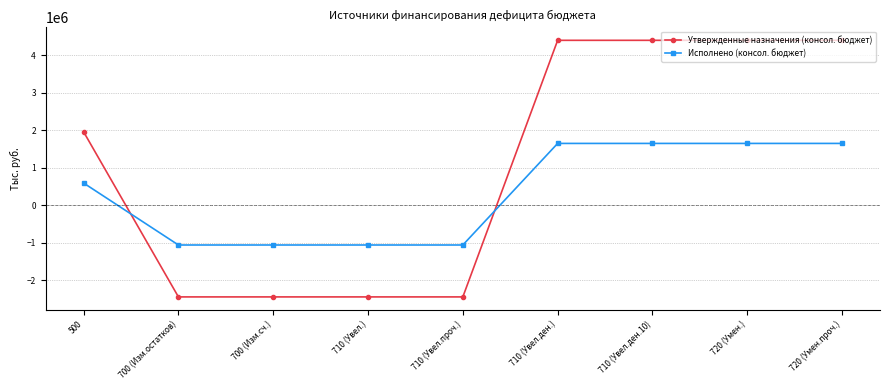

Does the chart display data point markers on the line(s)?

Yes